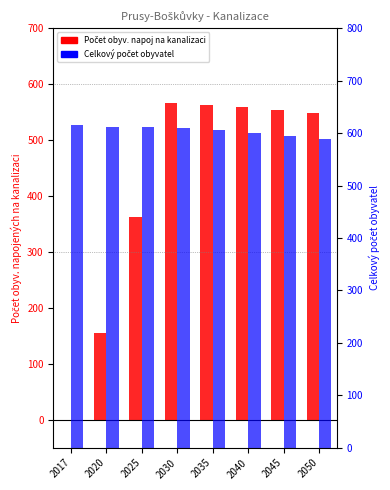

What is the sum of all Celkový počet obyvatel values?

4836